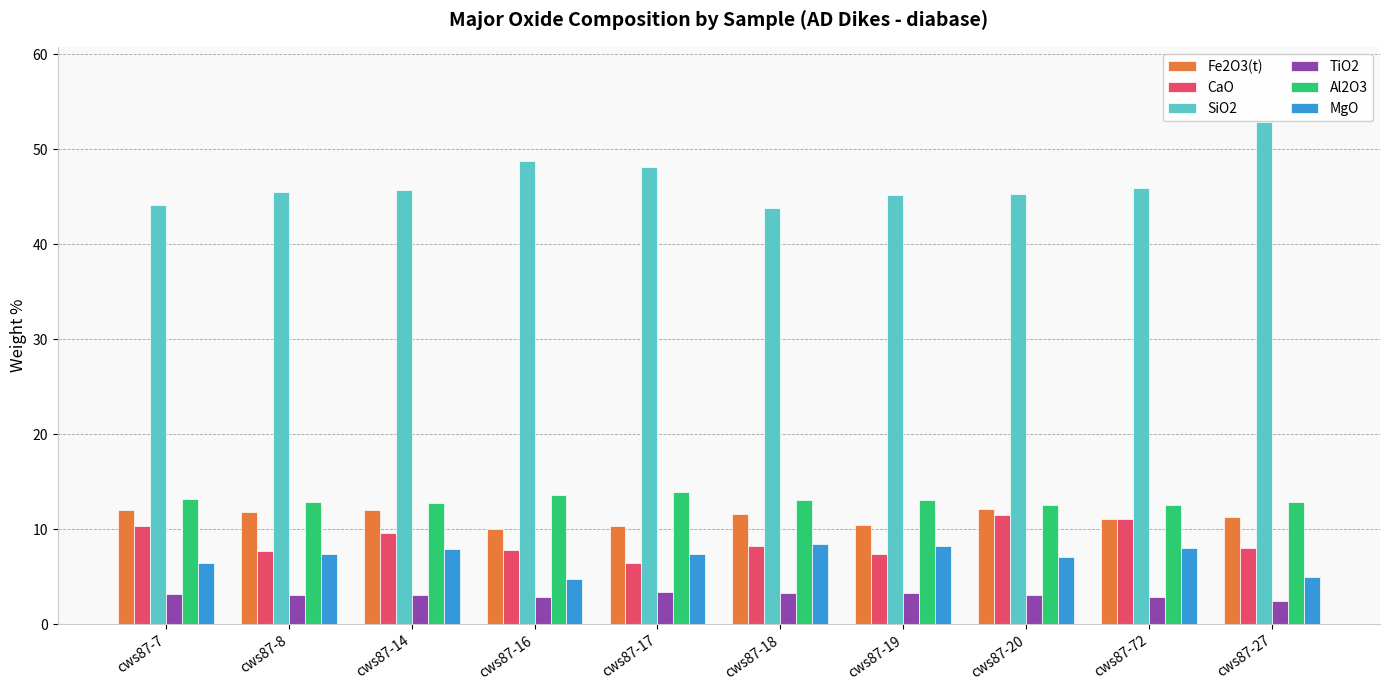

At how many categories does at least one series exceed 38?

10